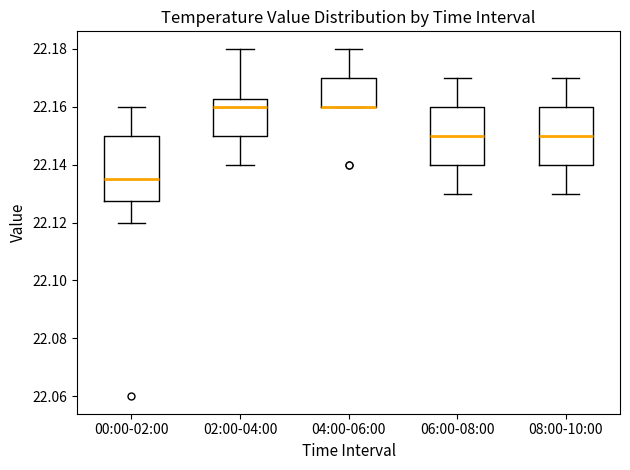

Which box is the tallest, from its lower edge to its upper edge?

00:00-02:00